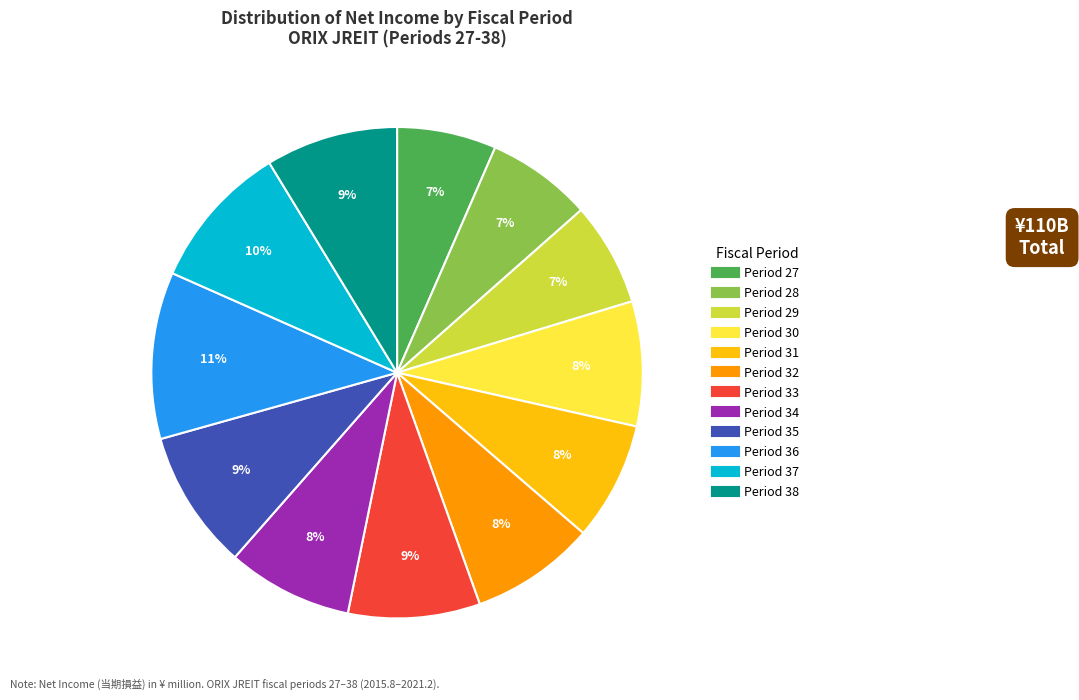

What is the largest slice in the pie chart?

Period 36